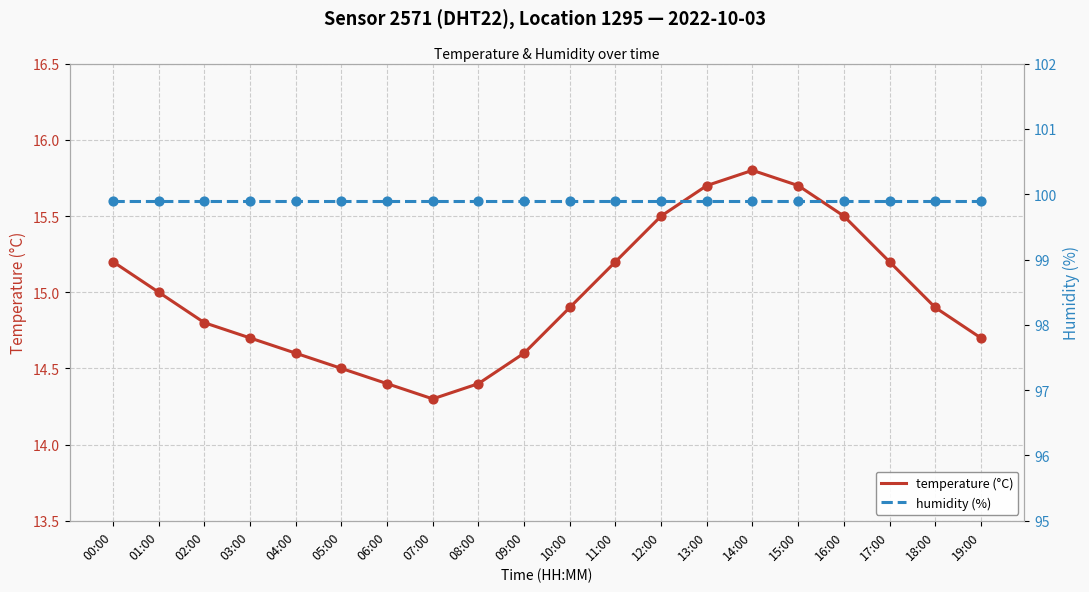

What are all the series names shown in the legend?

temperature (°C), humidity (%)